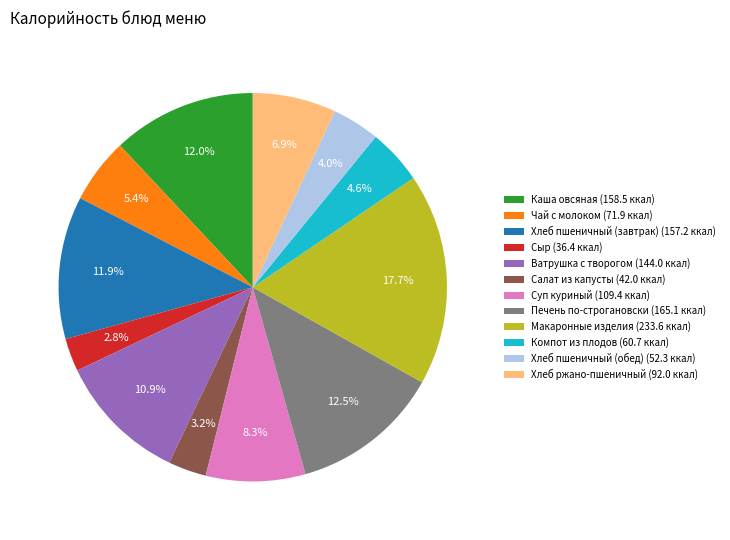

What percentage is the Каша овсяная slice, to the nearest percent?

12%